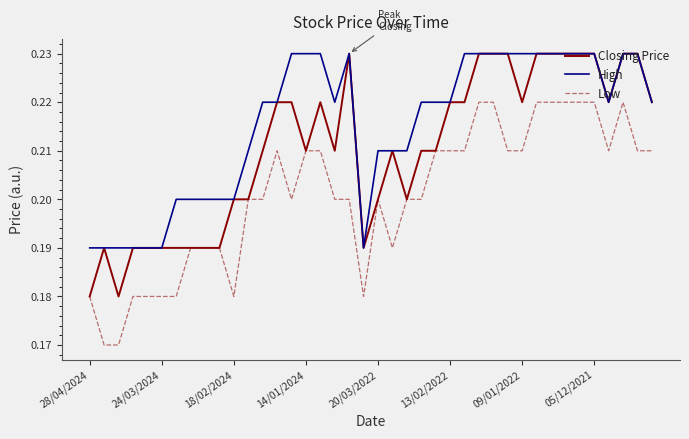

Which series has the largest total across all categories?

High